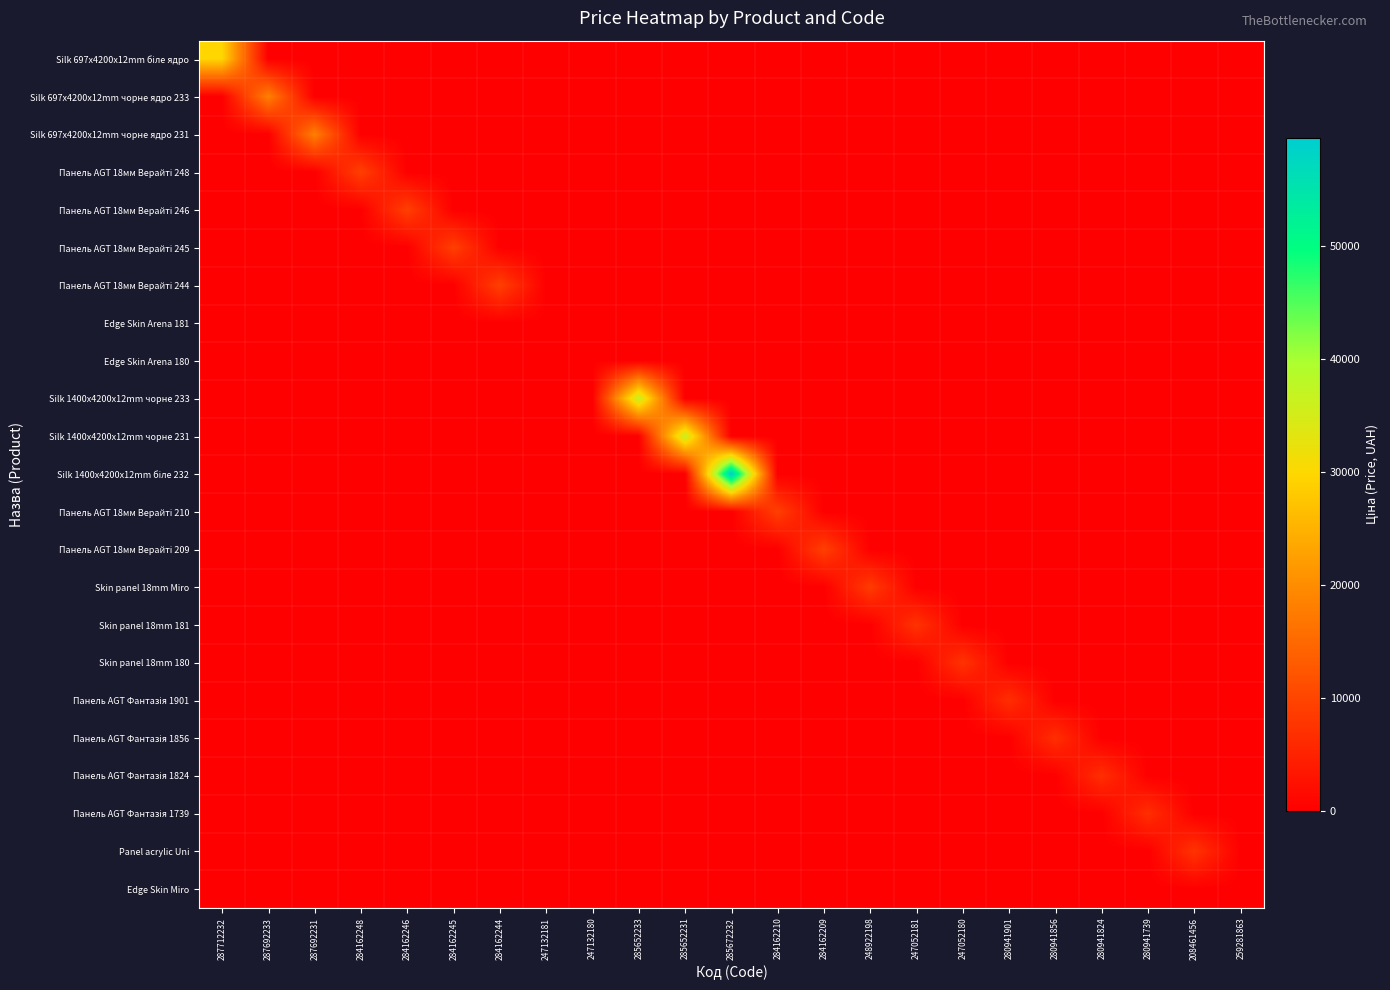

At 248922198, list the series in order from largest to smallest.

Skin panel 18mm Miro, Silk 697x4200x12mm біле ядро, Silk 697x4200x12mm чорне ядро 233, Silk 697x4200x12mm чорне ядро 231, Панель AGT 18мм Верайті 248, Панель AGT 18мм Верайті 246, Панель AGT 18мм Верайті 245, Панель AGT 18мм Верайті 244, Edge Skin Arena 181, Edge Skin Arena 180, Silk 1400x4200x12mm чорне 233, Silk 1400x4200x12mm чорне 231, Silk 1400x4200x12mm біле 232, Панель AGT 18мм Верайті 210, Панель AGT 18мм Верайті 209, Skin panel 18mm 181, Skin panel 18mm 180, Панель AGT Фантазія 1901, Панель AGT Фантазія 1856, Панель AGT Фантазія 1824, Панель AGT Фантазія 1739, Panel acrylic Uni, Edge Skin Miro